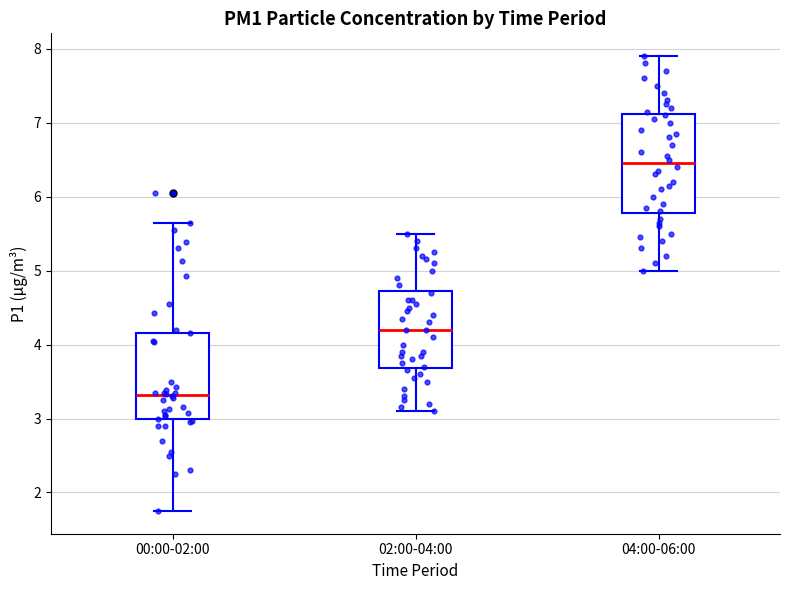

Reading left to right, read every box against the y-axis: the position of its median line, the range the box covers, and the ends of its whiskers. The values are not printed on the chart, so give them approximately, as read against the axis.

00:00-02:00: median 3.3, box 3.0 to 4.2, whiskers 1.8 to 5.7
02:00-04:00: median 4.2, box 3.7 to 4.7, whiskers 3.1 to 5.5
04:00-06:00: median 6.5, box 5.8 to 7.1, whiskers 5.0 to 7.9